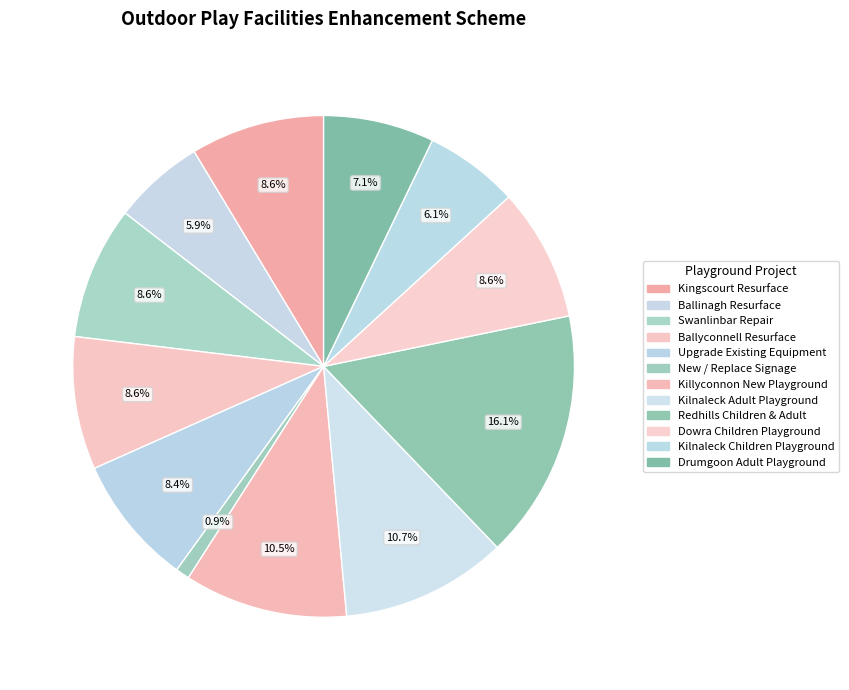

Is it true that Dowra Children Playground is 1% of the pie?

False